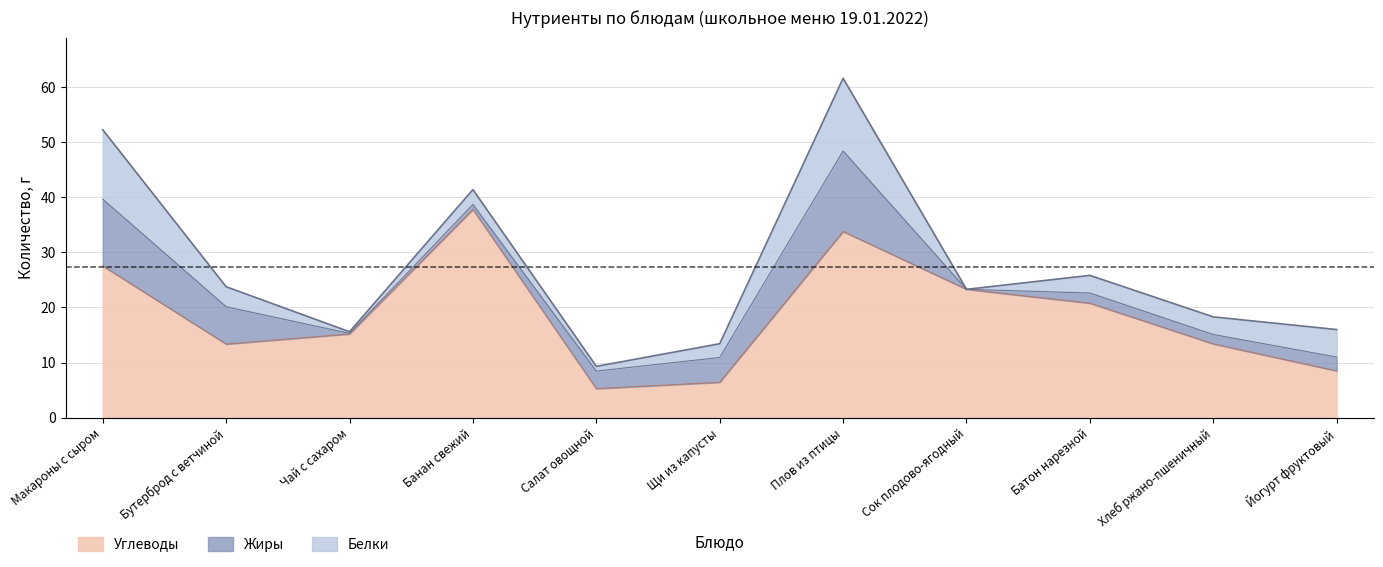

At which label does Углеводы first exceed 15?

Макароны с сыром